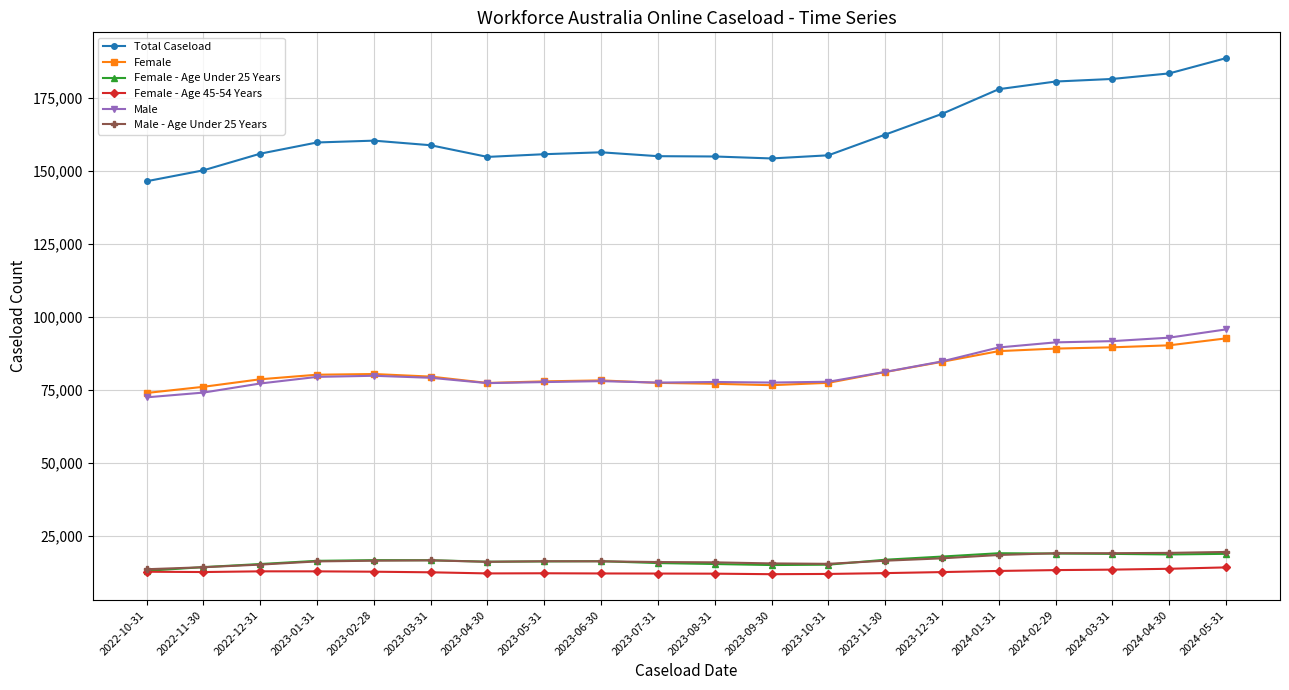

Between 2023-02-28 and 2023-10-31, which series saw the biggest shift?

Total Caseload